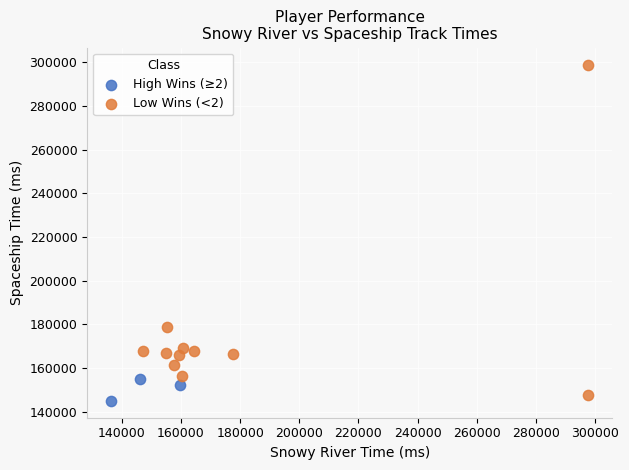

Which series contains the highest Y value?

Low Wins (<2)